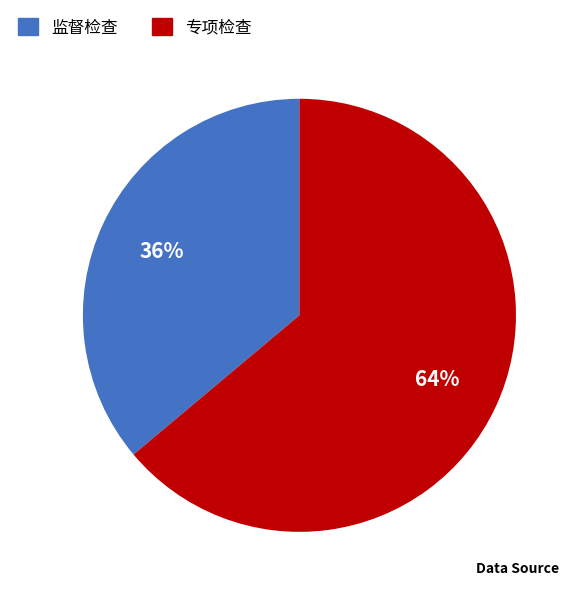

What is the largest slice in the pie chart?

专项检查